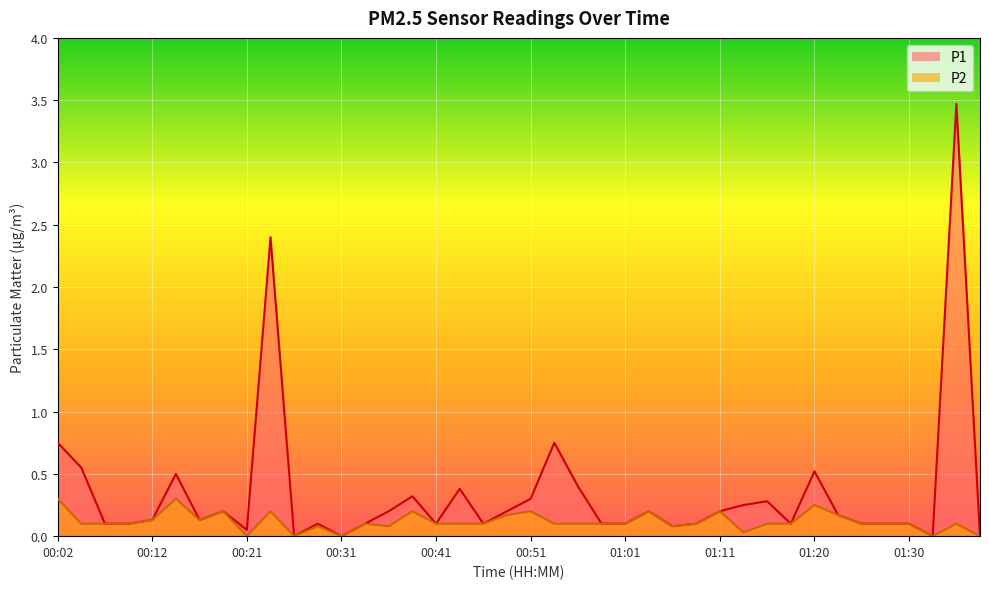

Which series has the largest range (max minus min)?

P1